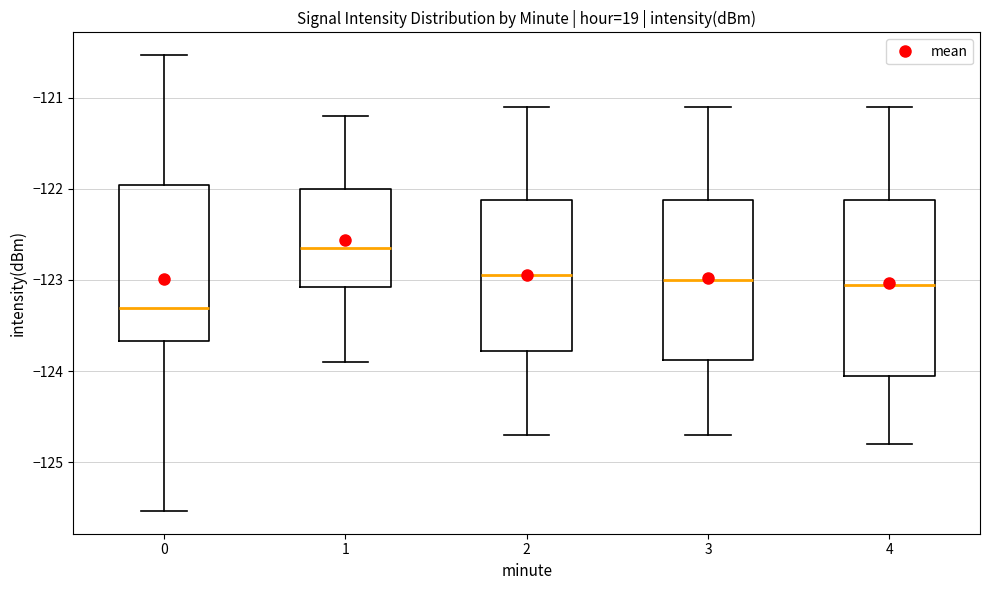

Which box's median line is the lowest?

0